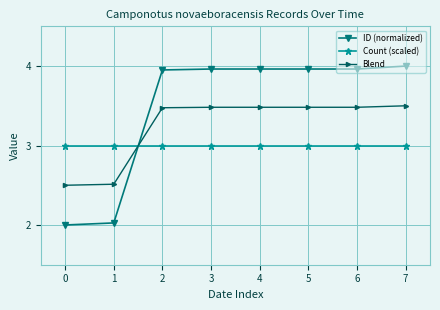

Between 1 and 6, which series saw the biggest shift?

ID (normalized)